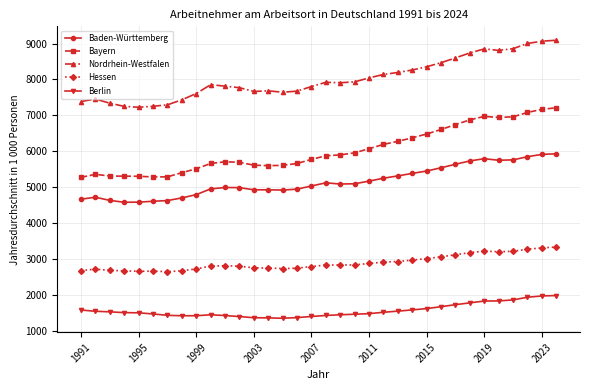

What is the value of the Berlin point at the 21st from the left?

1480.1